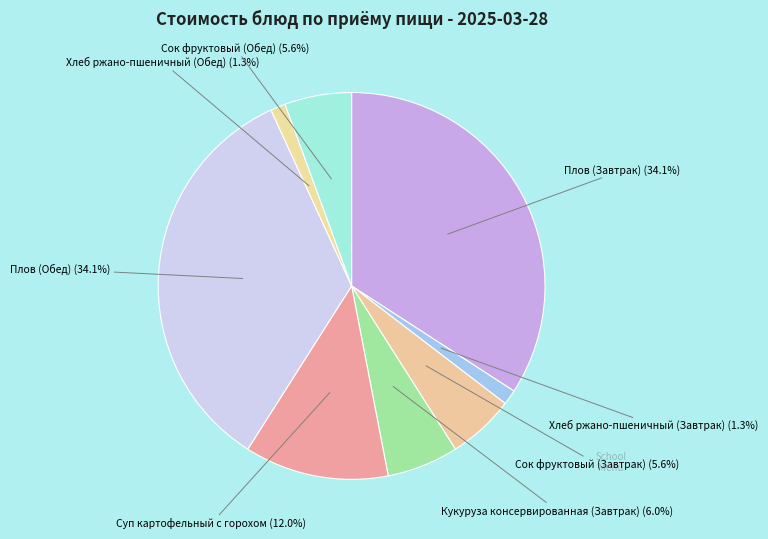

To the nearest percent, what is the combined percentage of Суп картофельный с горохом and Сок фруктовый (Обед)?

18%